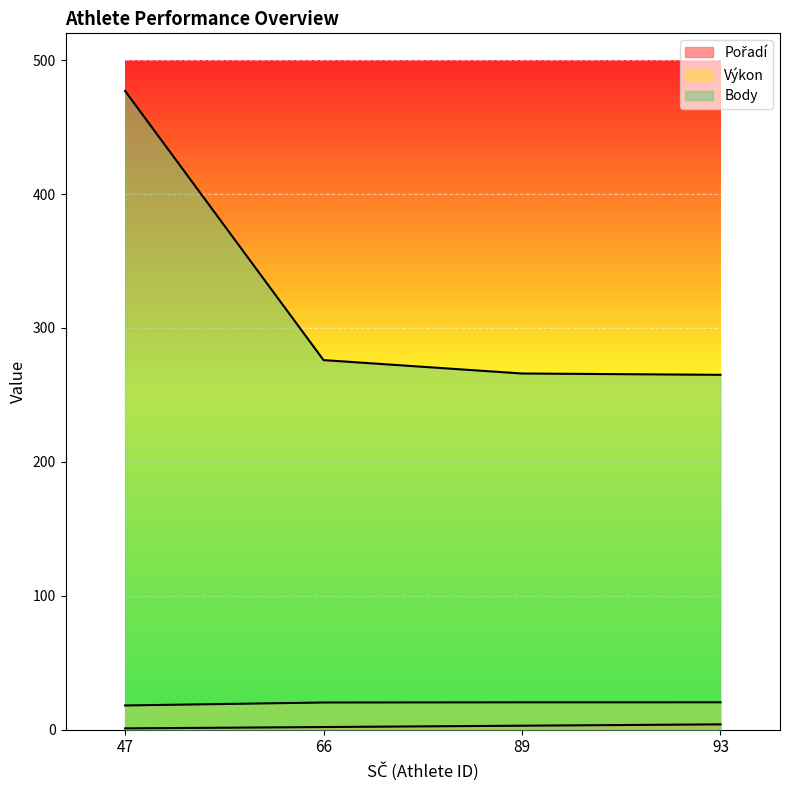

At which category is the sum across all series the highest?

47